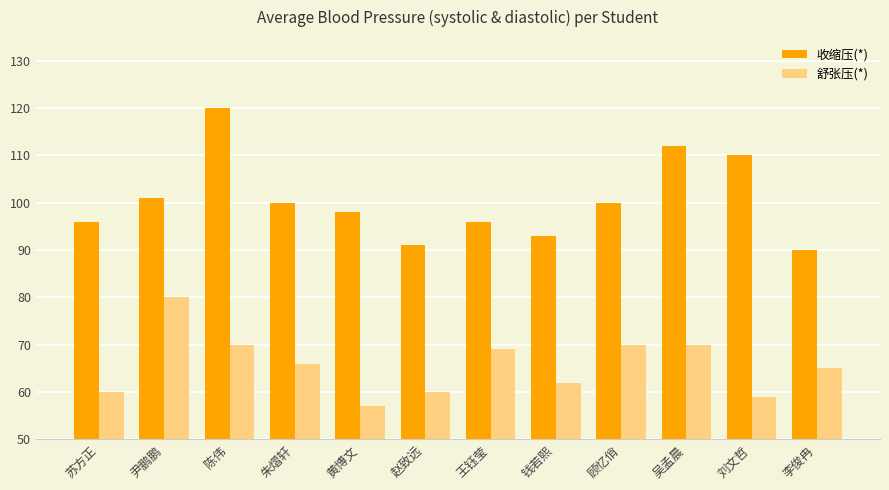

What is the label of the 8th bar from the left?

钱若熙